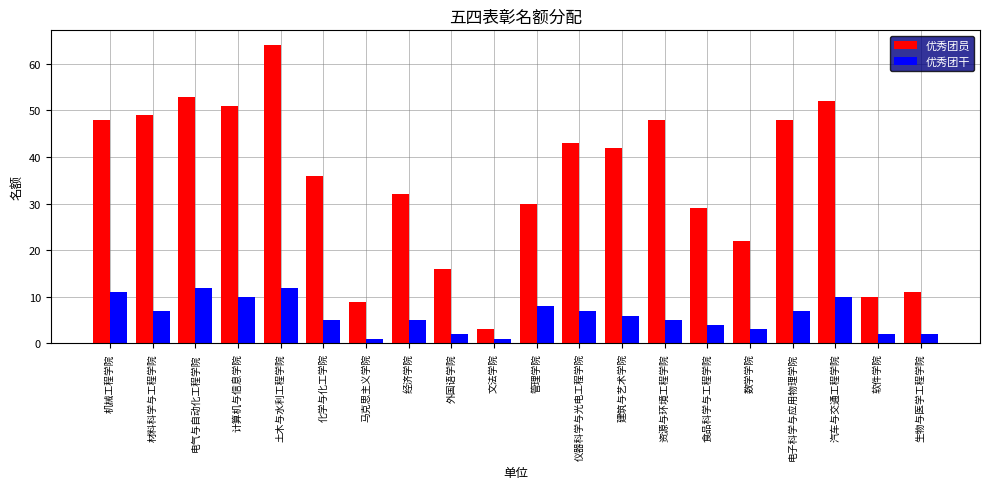

What is the minimum value shown in the chart?

1